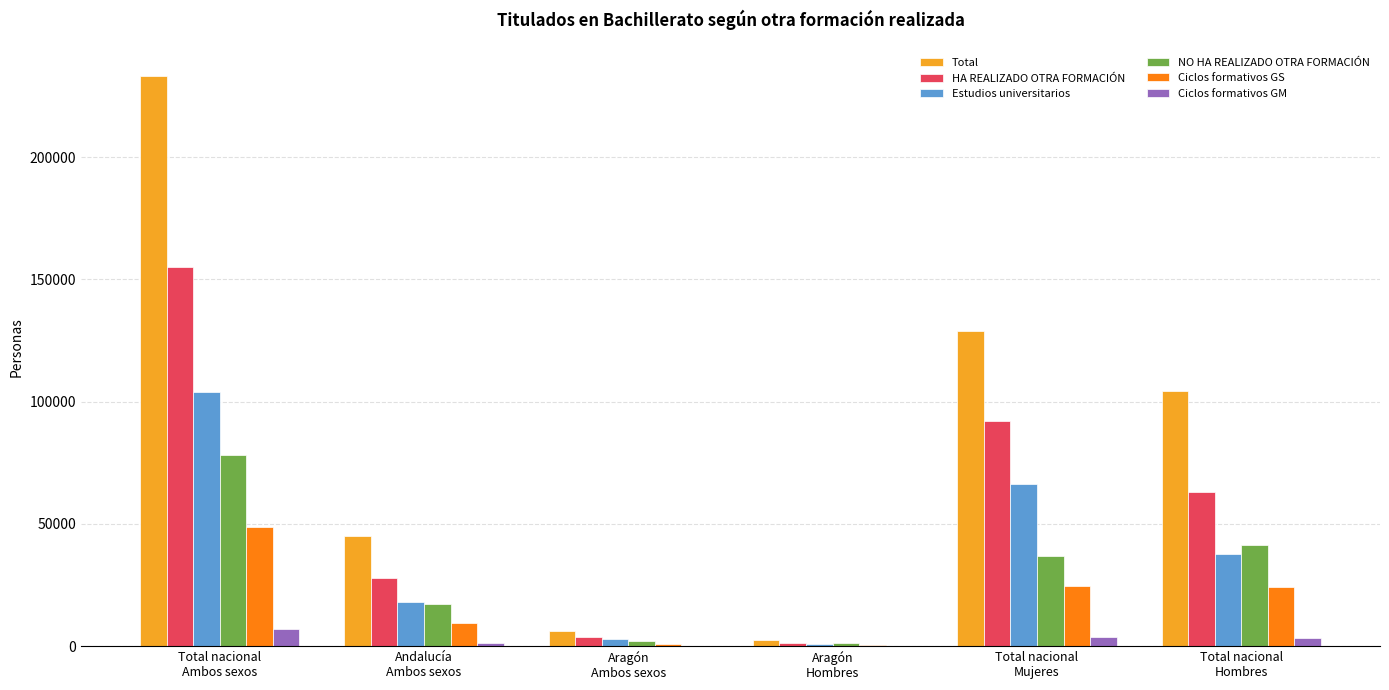

What is the sum of all Ciclos formativos GM values?

16272